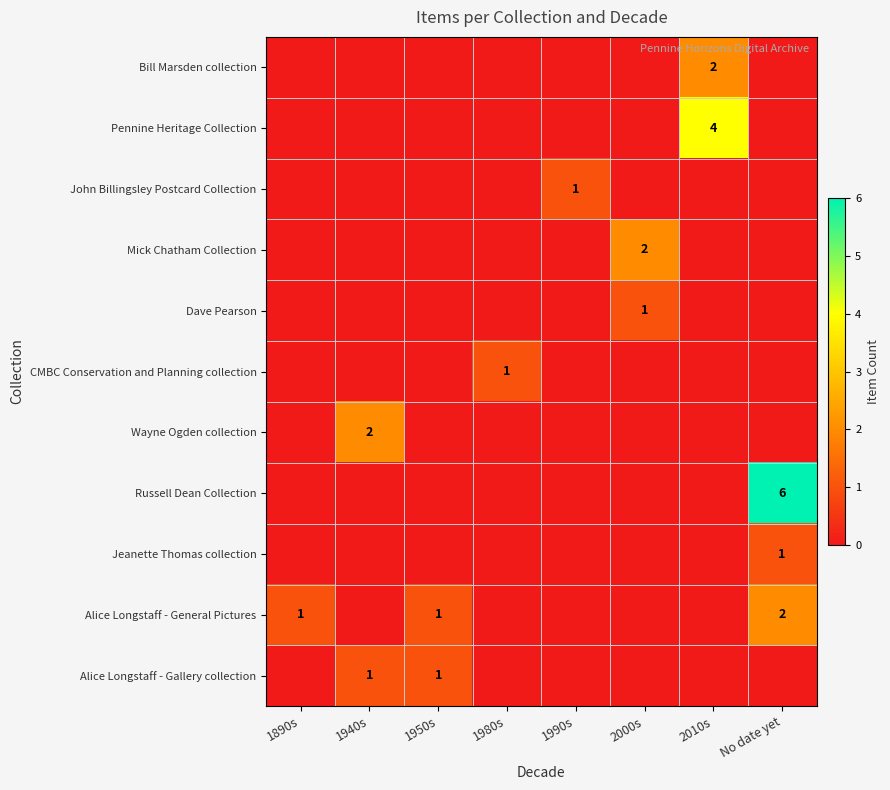

At which category does the chart reach its minimum across all series?

1890s